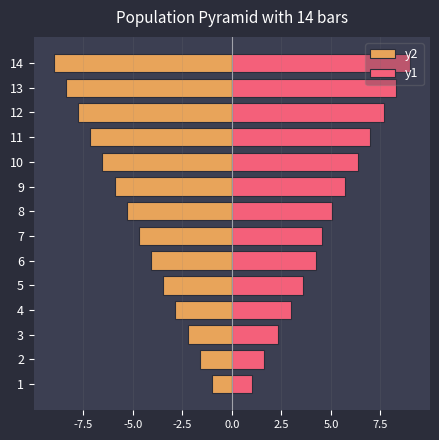

Which series has the largest range (max minus min)?

y2